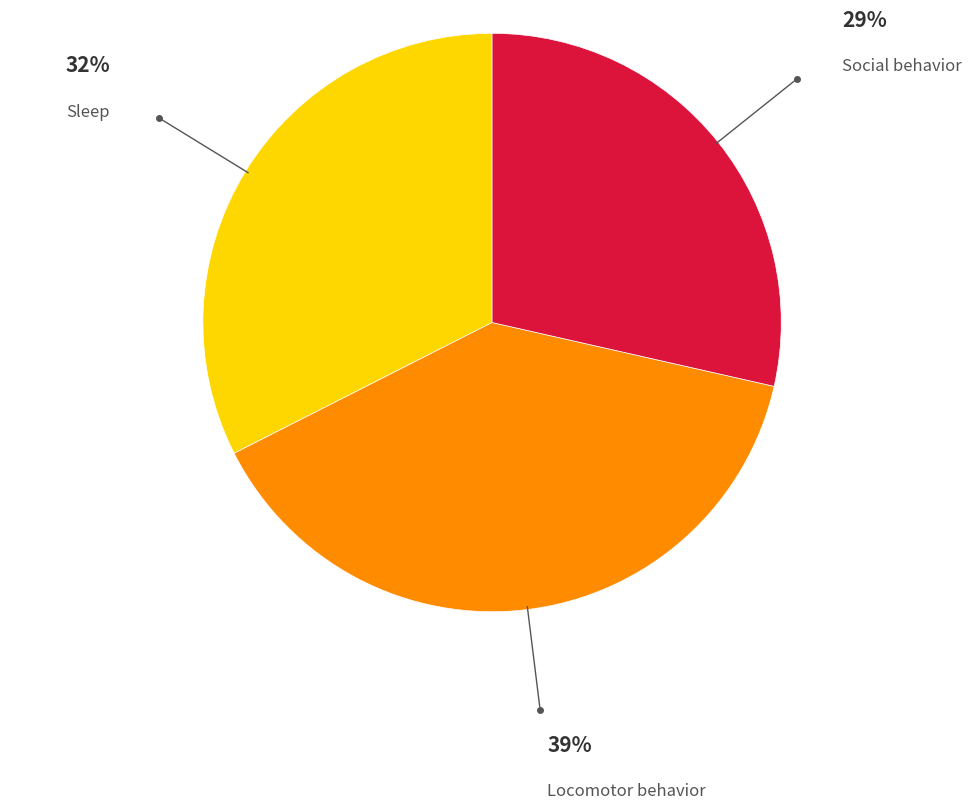

Count the number of slices in the pie.

3